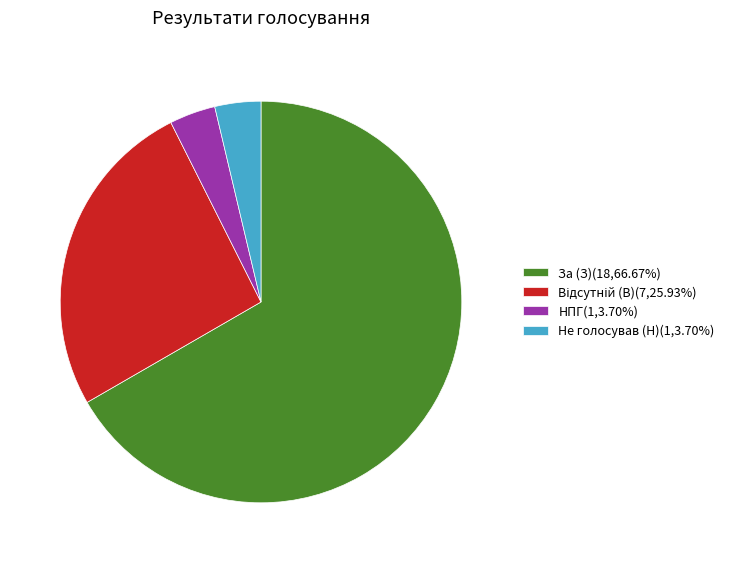

Is there a majority slice in this chart?

Yes